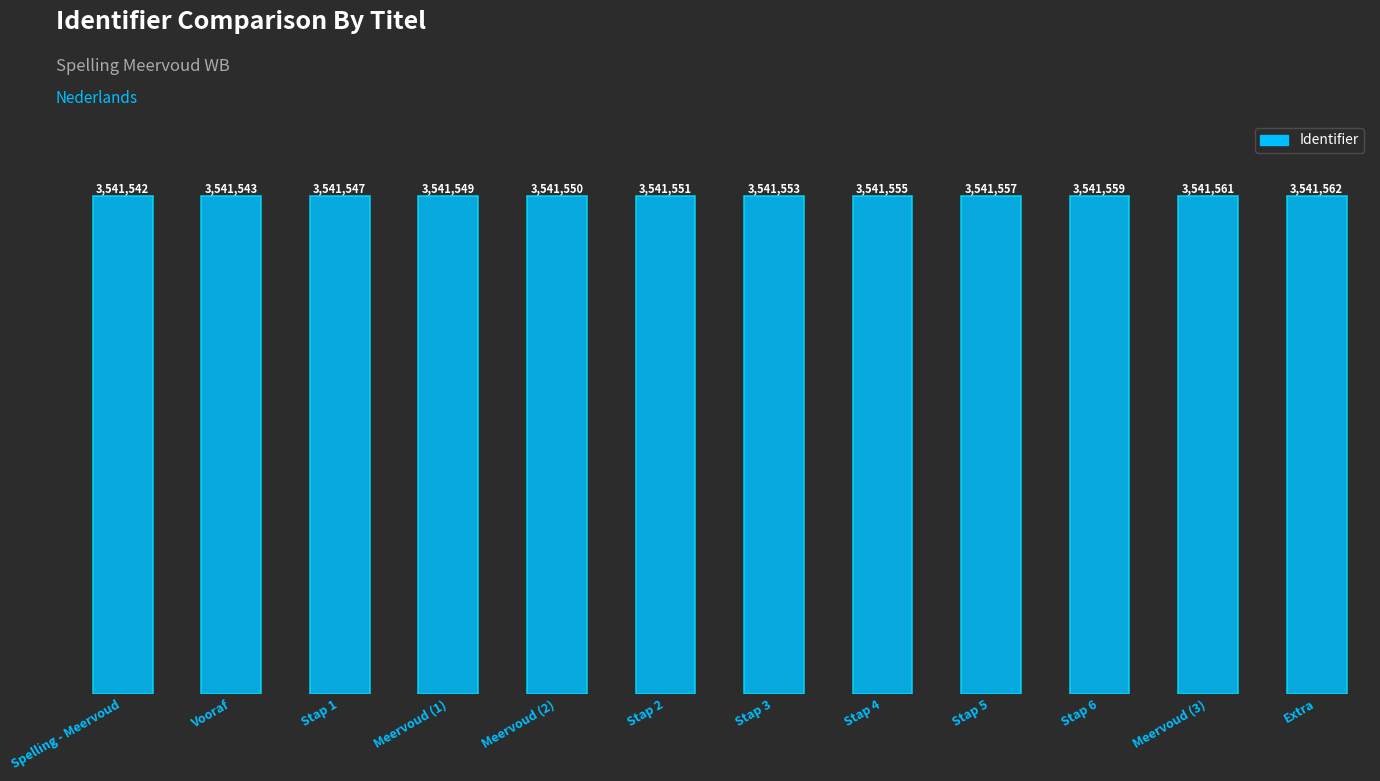

How many data points are less than 3541553?

6